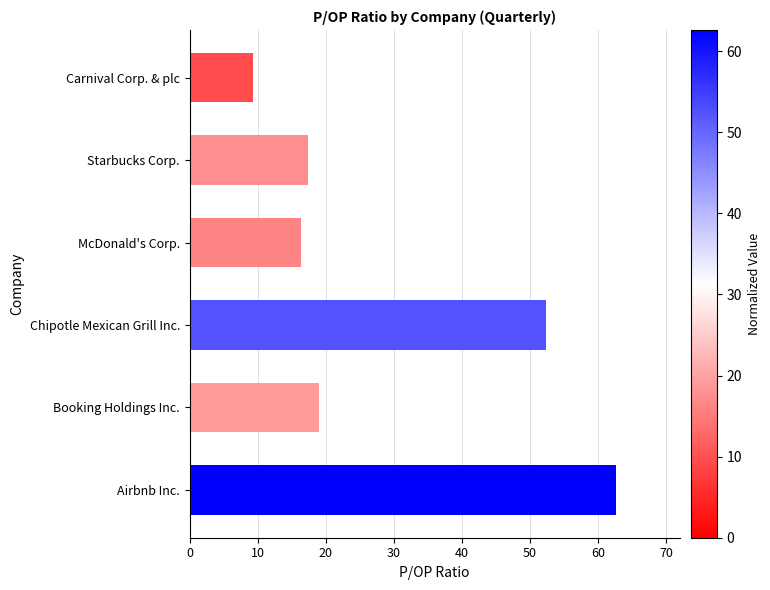

Approximately how many times larger is the value at Booking Holdings Inc. compared to Chipotle Mexican Grill Inc.?

0.4